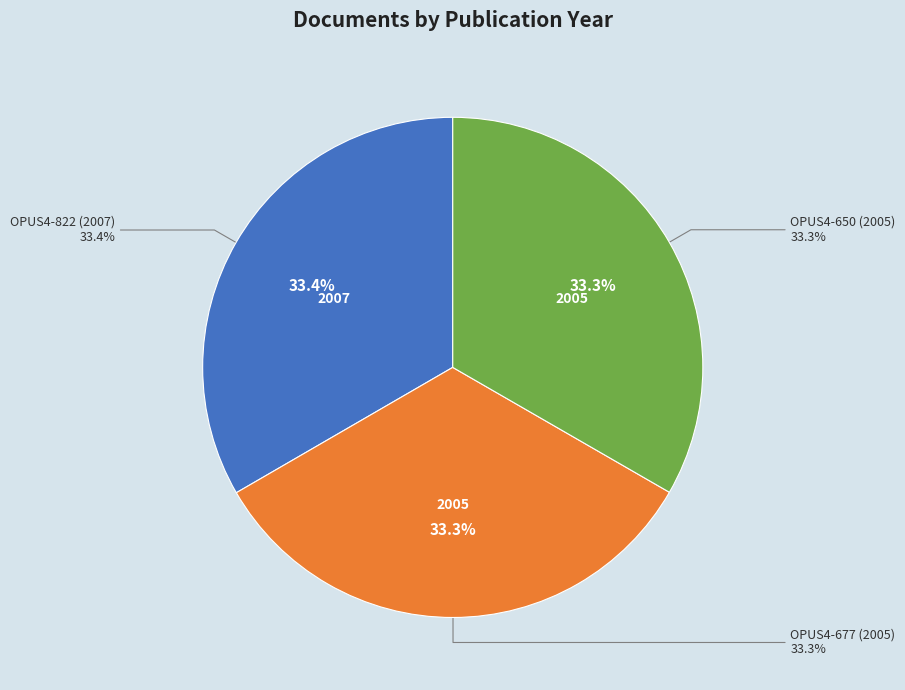

Approximately how many times larger is the value at OPUS4-677 (2005) compared to OPUS4-650 (2005)?

1.0